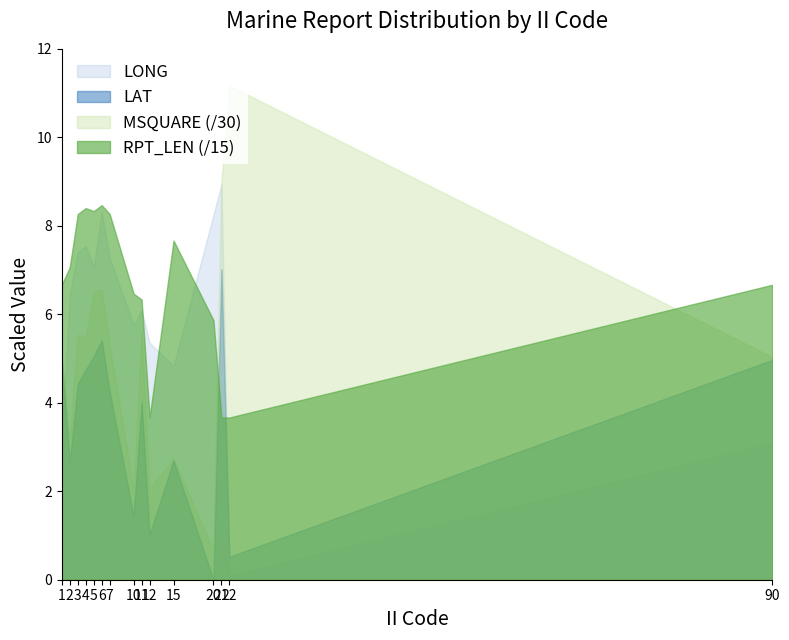

Which series has the widest spread of values?

MSQUARE